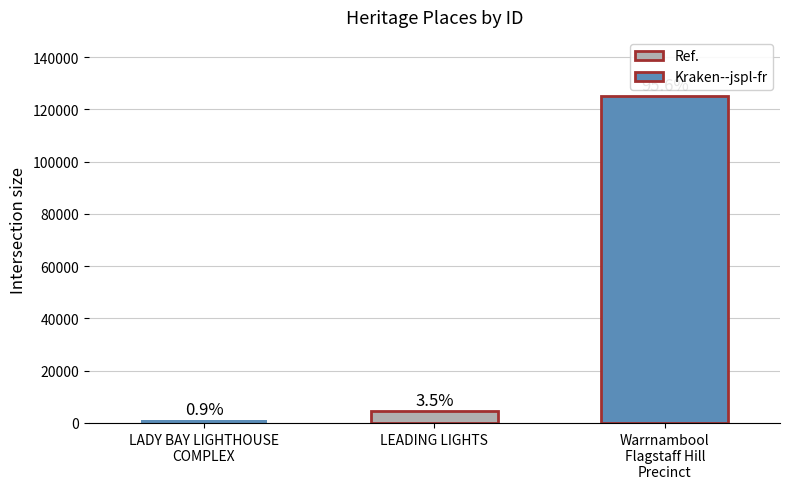

What is the value of the 2nd bar from the left?

4604